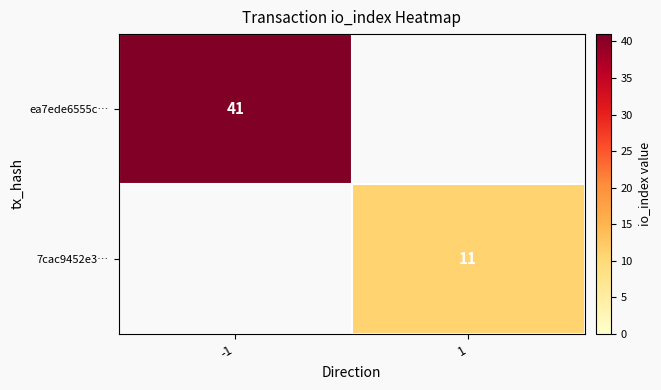

True or false: 7cac9452e3… has a value of 19 at 1.

False